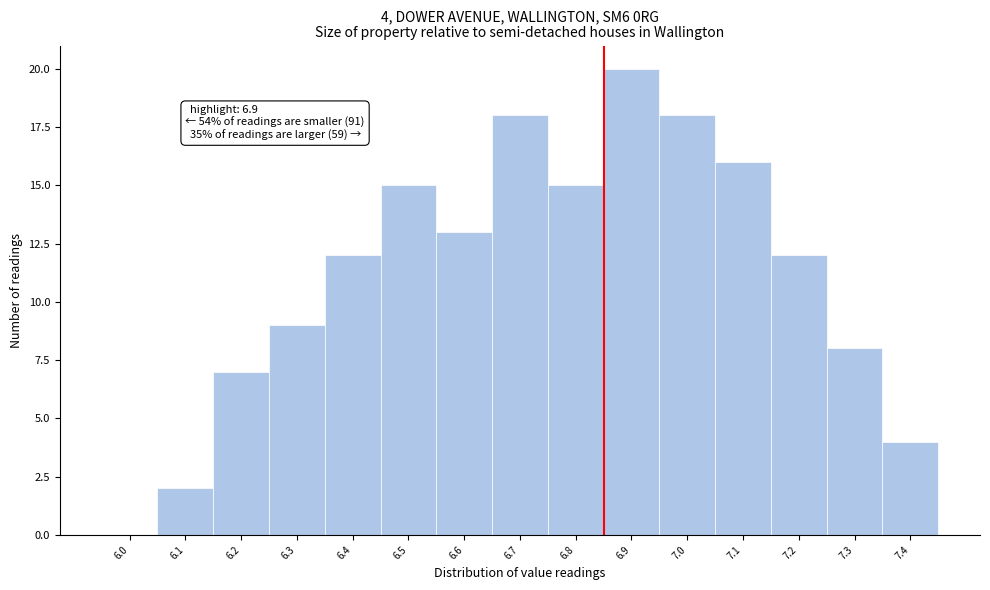

Reading left to right, extract all data points from this chart.

6.0=0	6.1=2	6.2=7	6.3=9	6.4=12	6.5=15	6.6=13	6.7=18	6.8=15	6.9=20	7.0=18	7.1=16	7.2=12	7.3=8	7.4=4